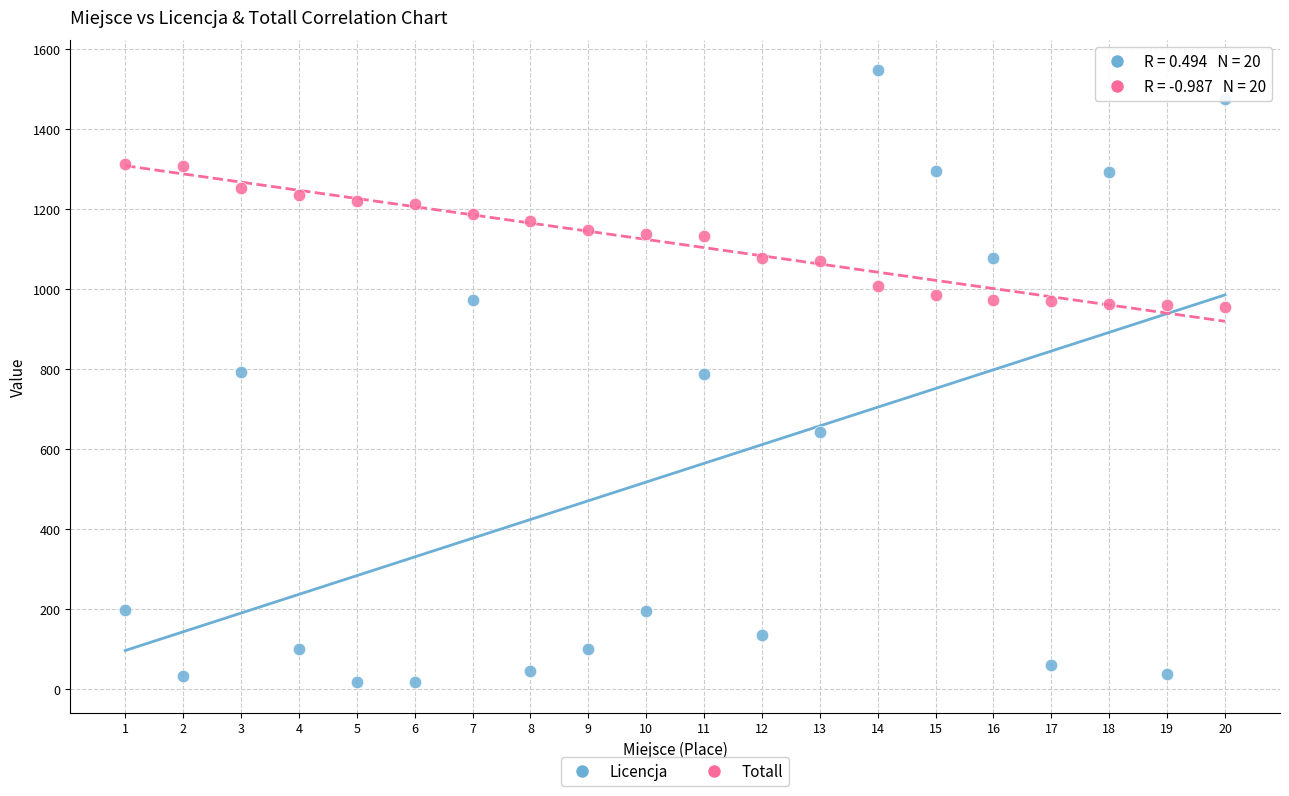

What are all the series names shown in the legend?

Licencja, Totall